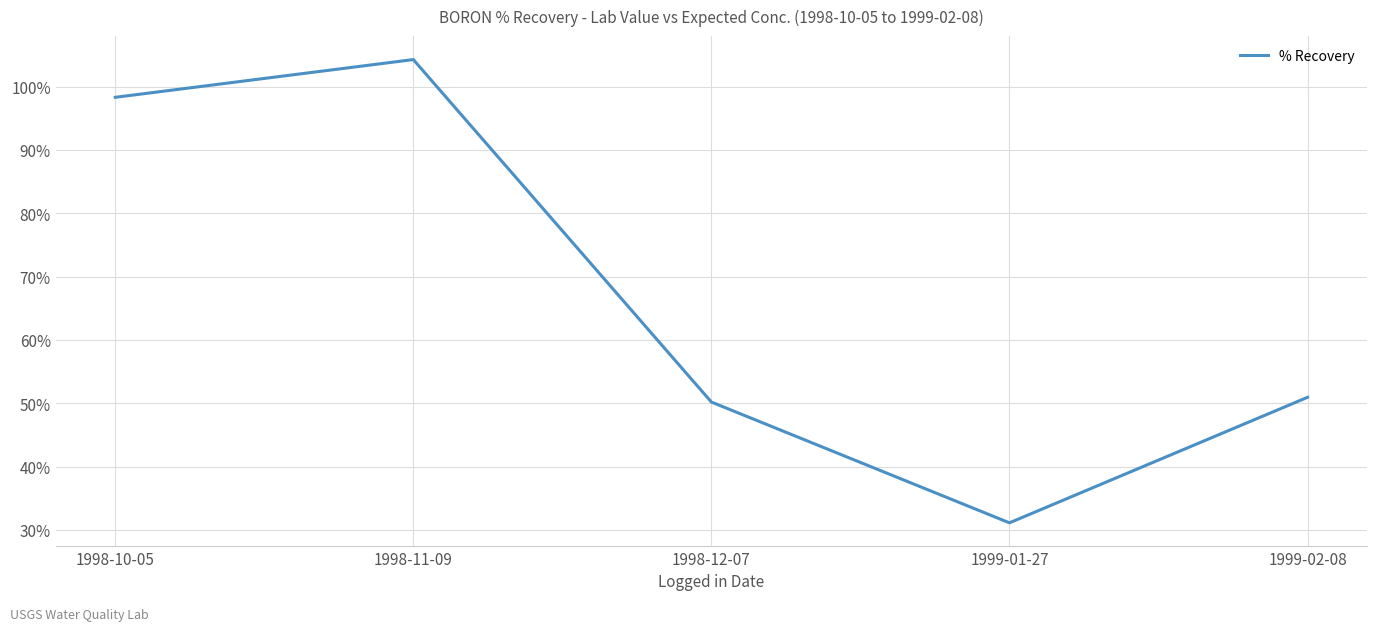

Where is the data nearest to the value 67?

1999-02-08